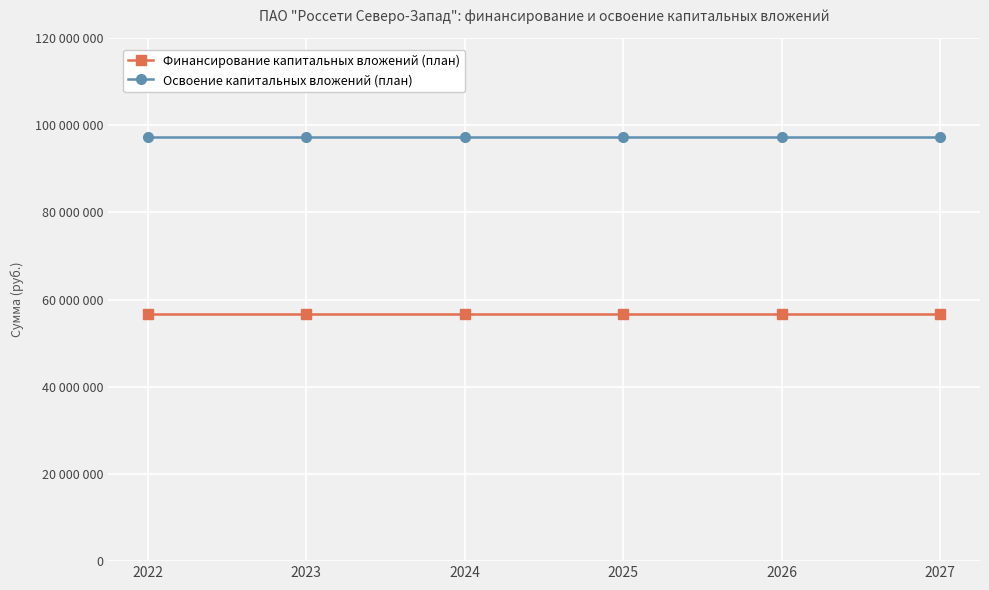

Rank the series by their maximum value, from lowest to highest.

Финансирование капитальных вложений (план), Освоение капитальных вложений (план)